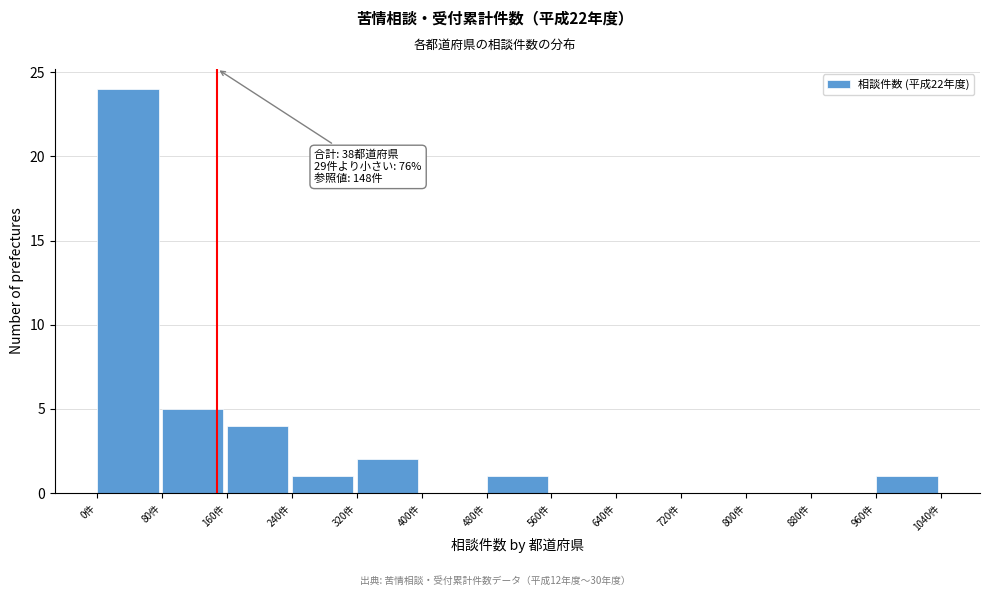

Over which range of the x-axis is the bar tallest?

0 to 80